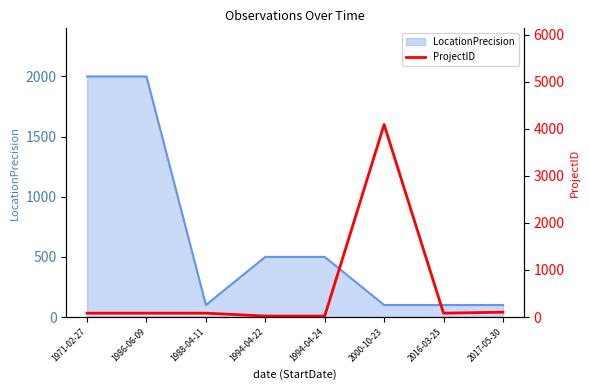

What is the minimum value for LocationPrecision?

100